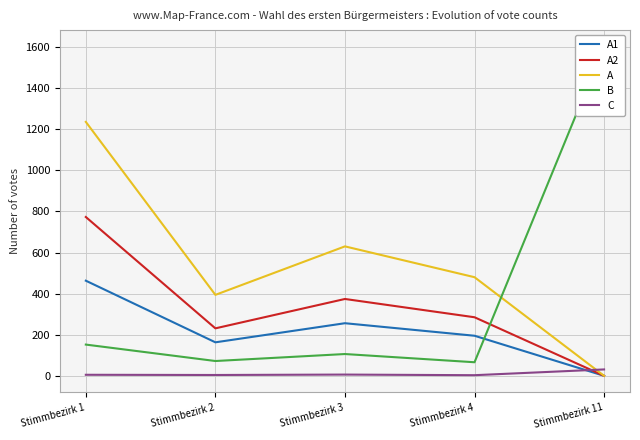

What is the spread (max minus min) of values at Stimmbezirk 2?

390